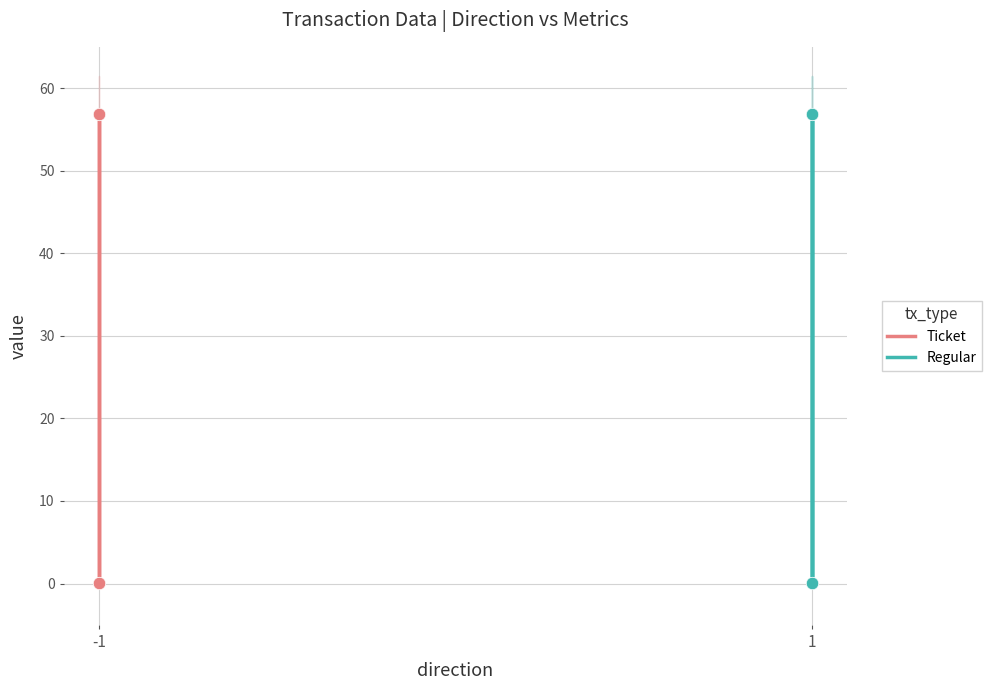

Which series contains the lowest Y value?

Ticket